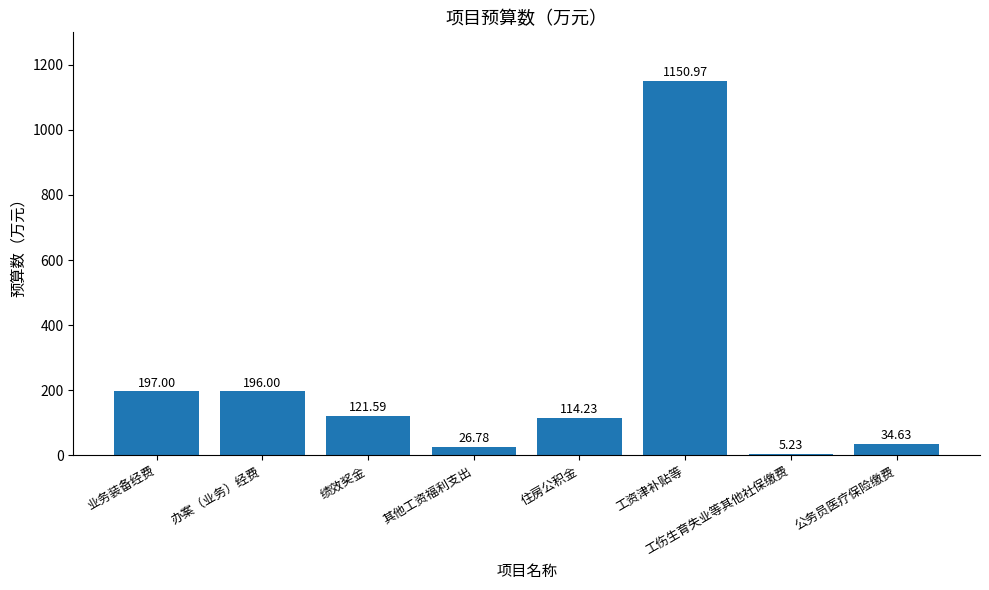

At which category does the chart reach its minimum across all series?

工伤生育失业等其他社保缴费